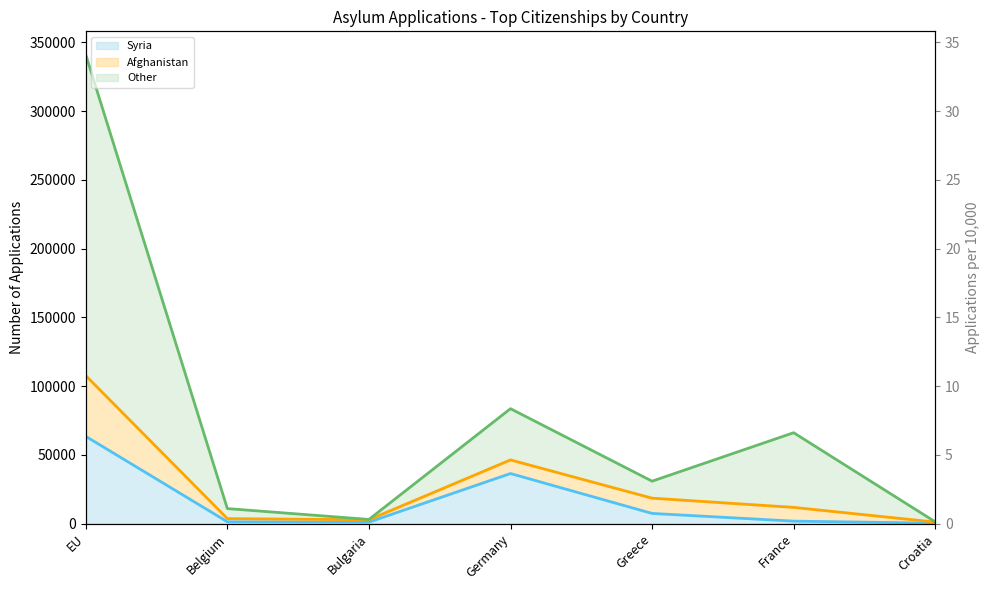

What is the value of the Syria (line) point at the 3rd from the left?

1080